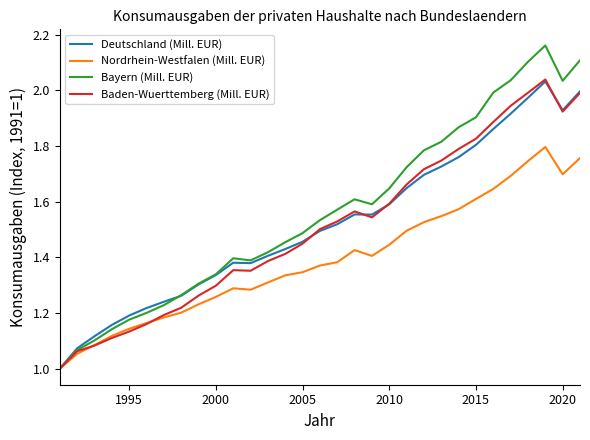

How many lines are shown in the chart?

4